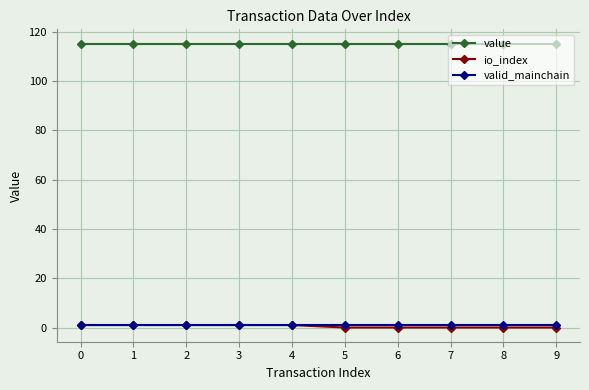

What is the lowest value of the value series?

115.2